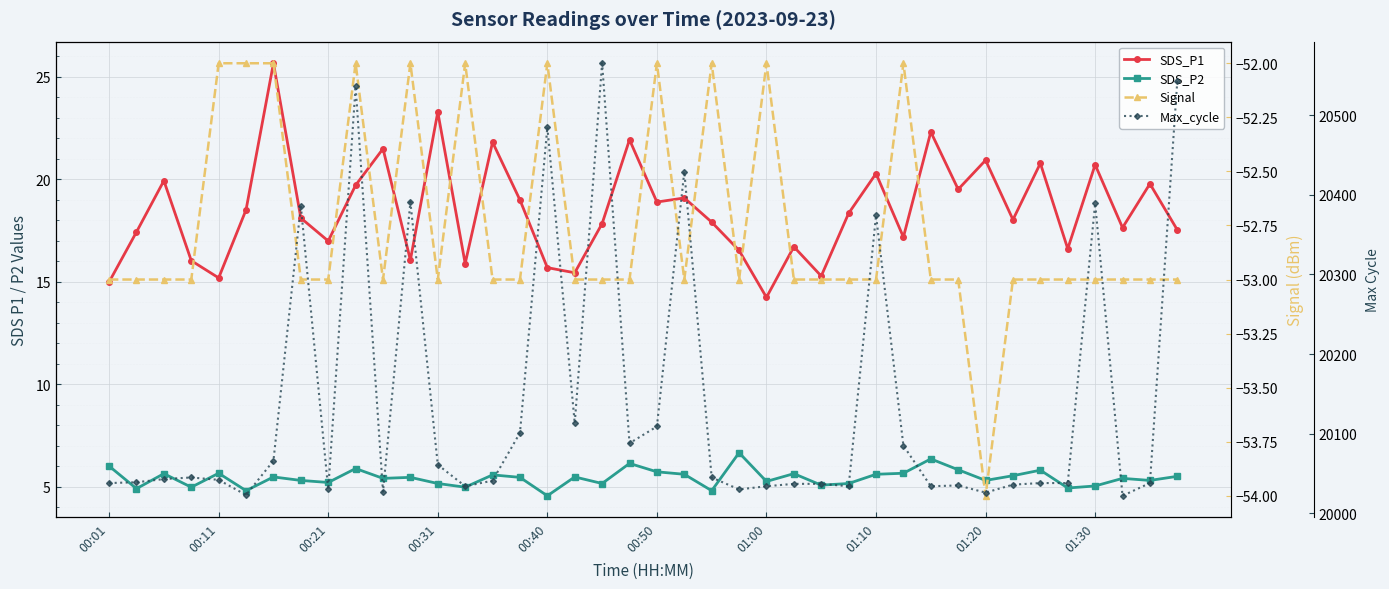

What position from the left is 18?

19